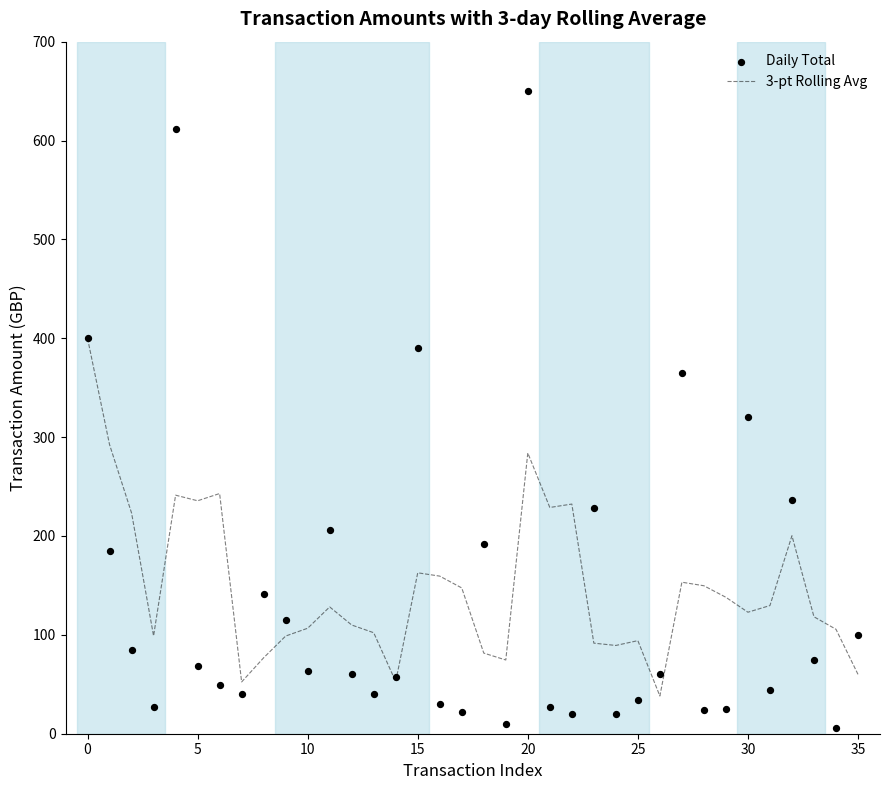

Which series has the largest total across all categories?

3-pt Rolling Avg